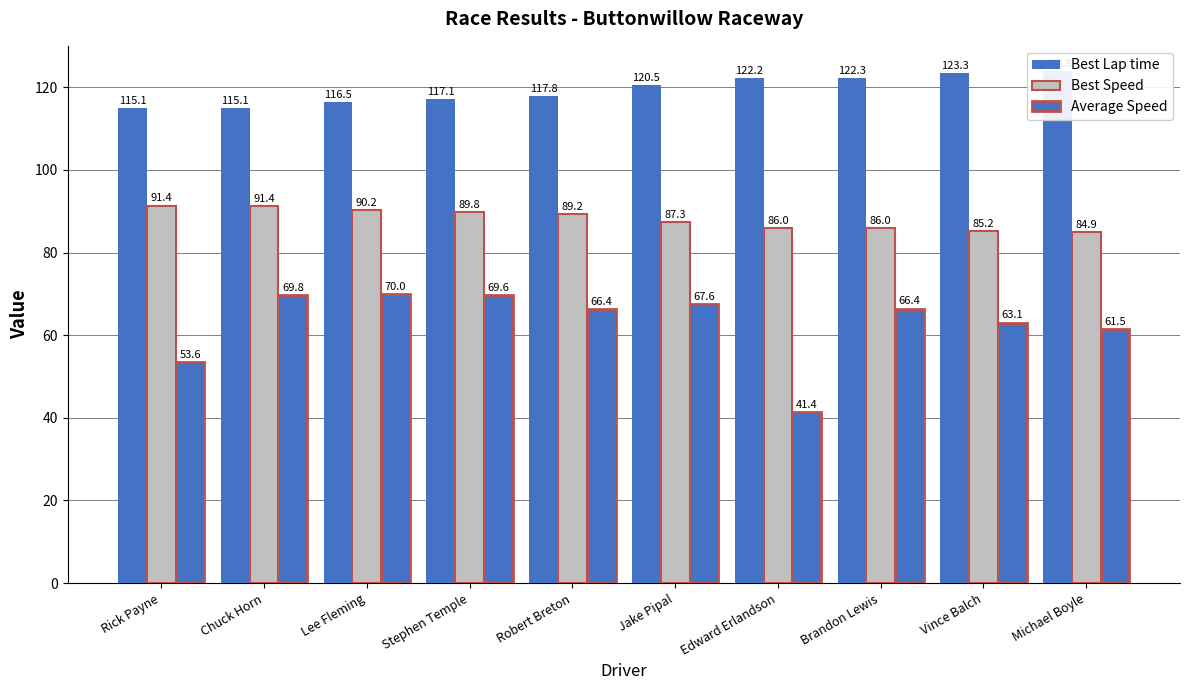

What is the difference between the second highest and minimum values in the Best Lap time series?

8.3